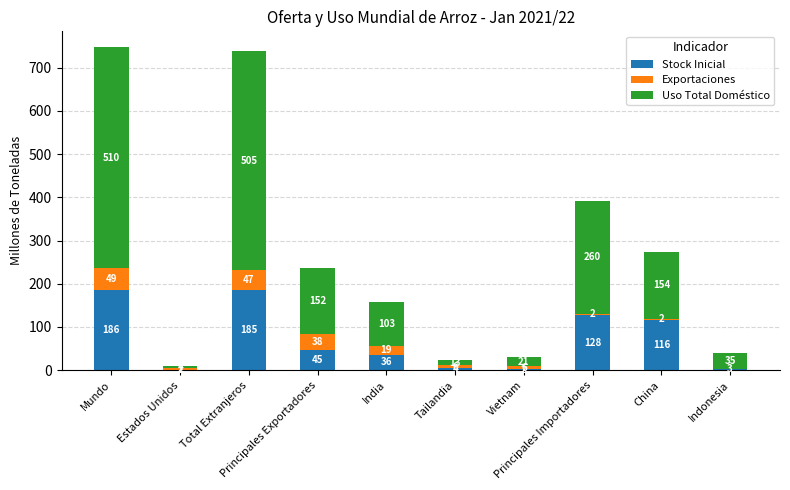

What are all the series names shown in the legend?

Stock Inicial, Exportaciones, Uso Total Doméstico